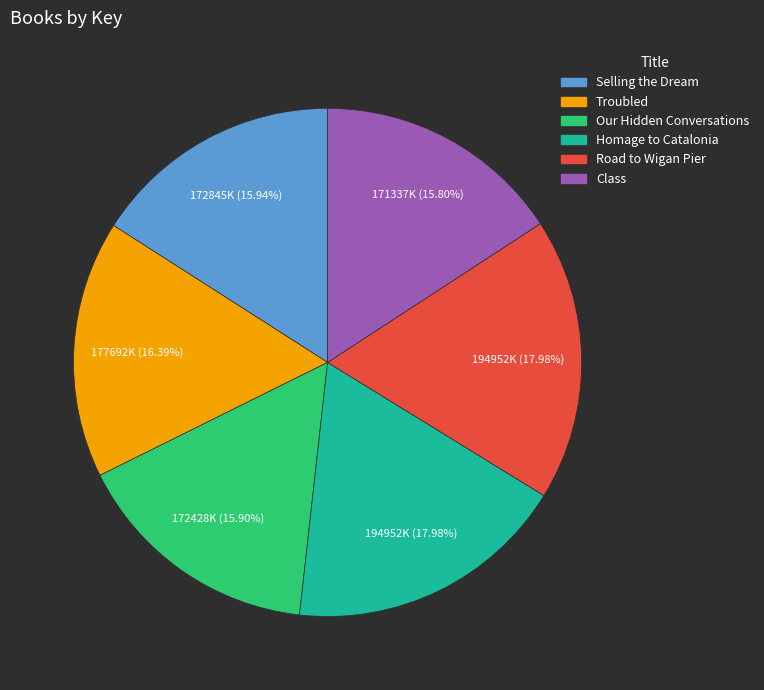

To the nearest percent, what is the difference between the Troubled and Class slice percentages?

1%